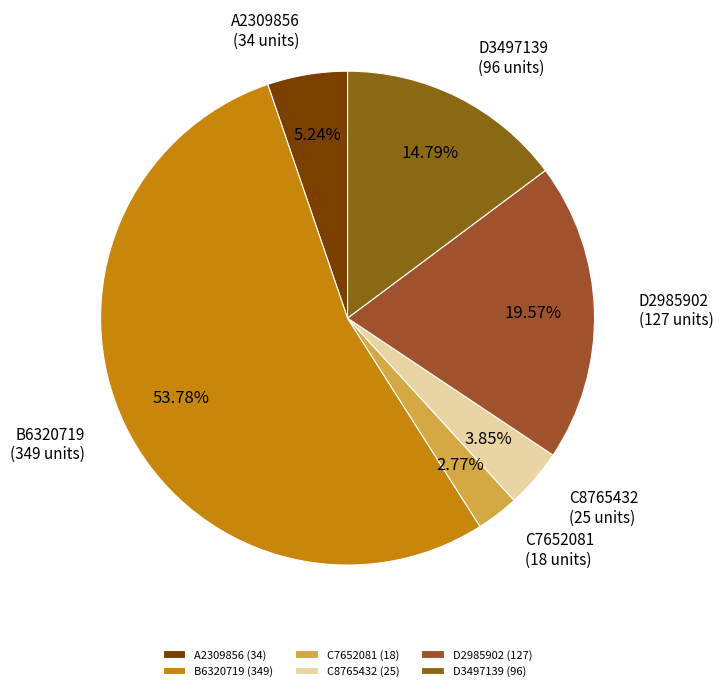

Combined, what portion of the pie is C7652081 and D3497139?

17.6%